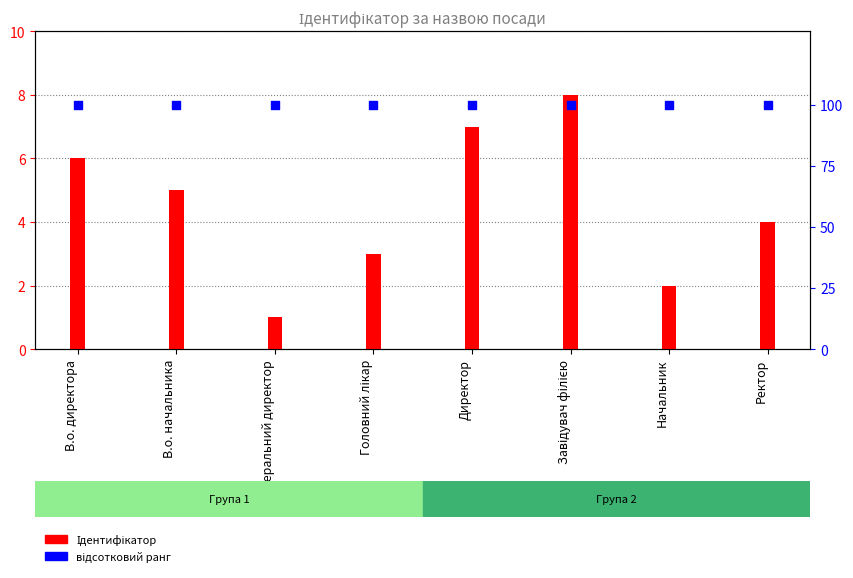

Which series has the widest spread of Y values?

Ідентифікатор